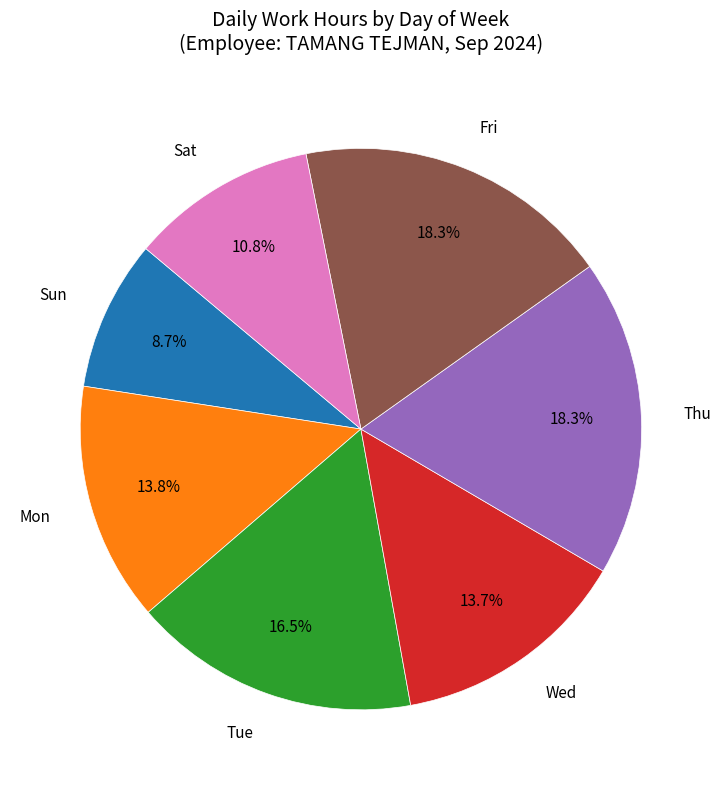

Do Mon and Sun together represent more than half of the pie?

No